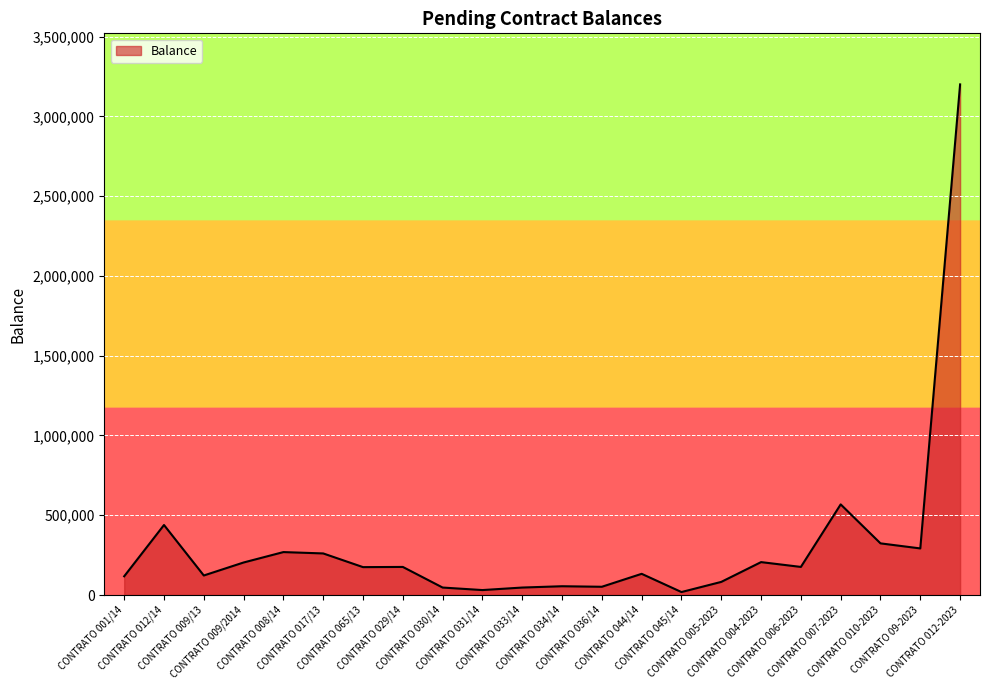

What is the greatest value displayed?

3200000.0